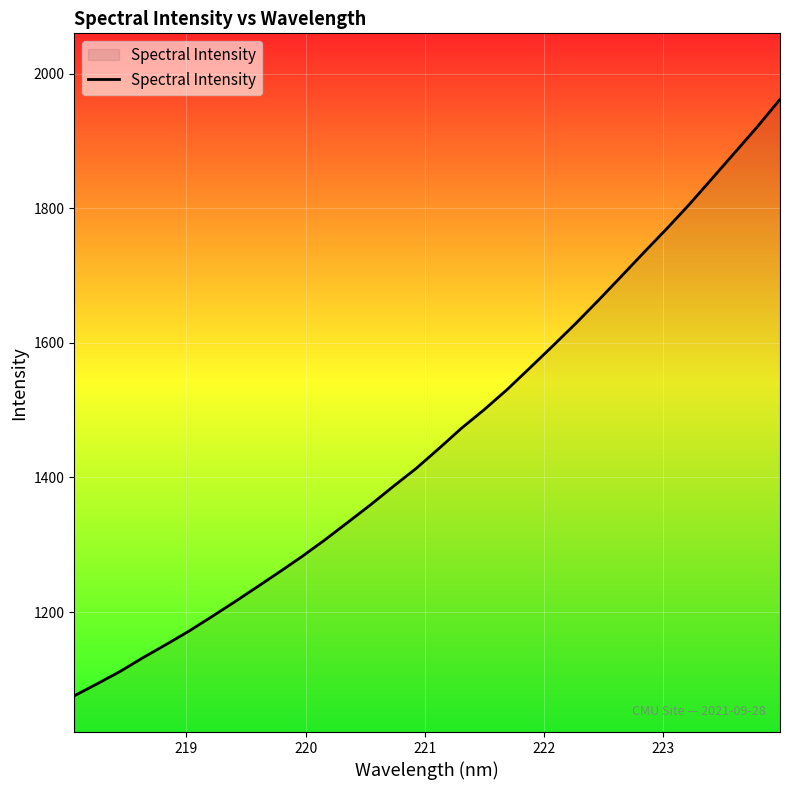

What is the smallest value displayed?

1075.6